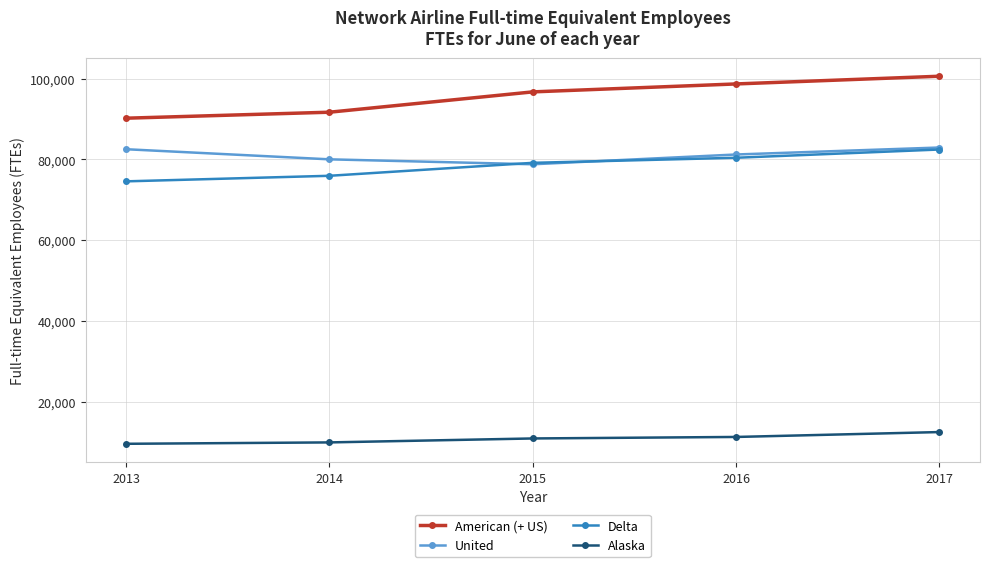

What is the difference between the second highest and second lowest values in the United series?

2502